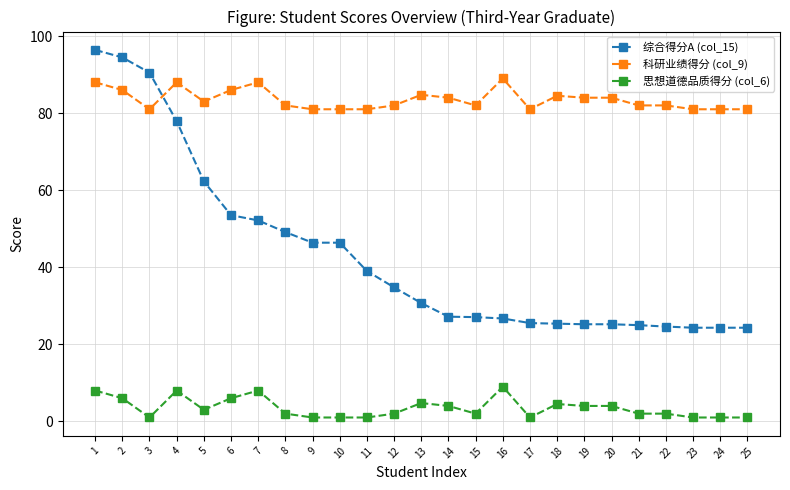

What is the maximum value shown in the chart?

96.4